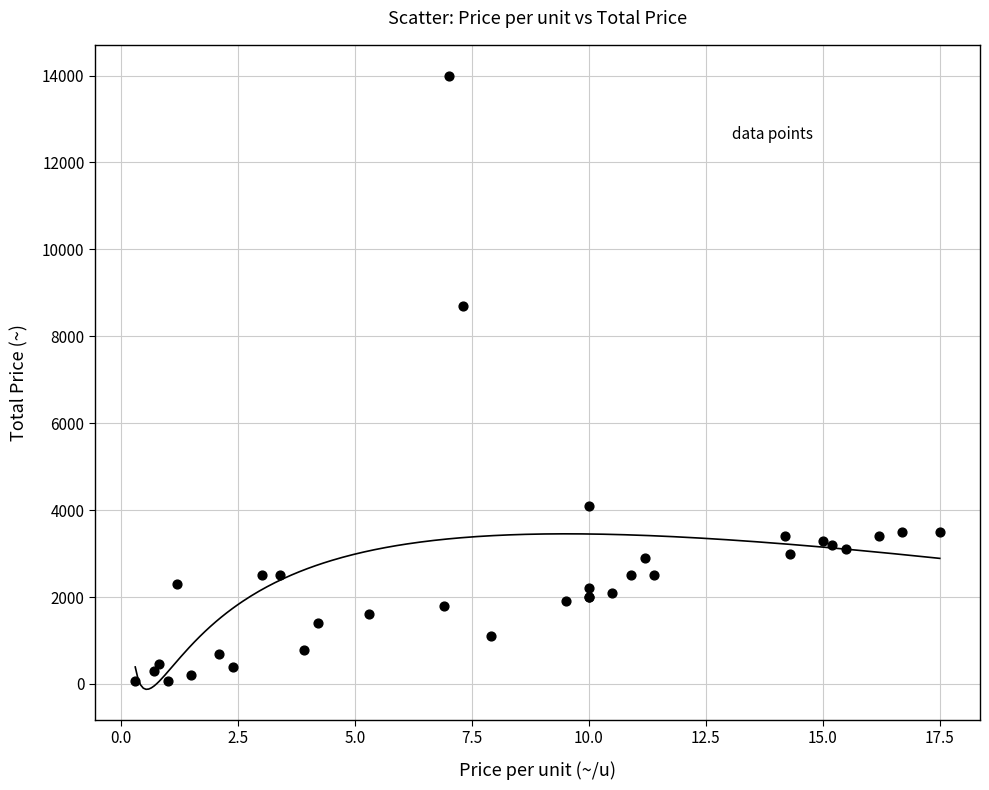

What Y value in the scatter plot is closest to 7035?

8700